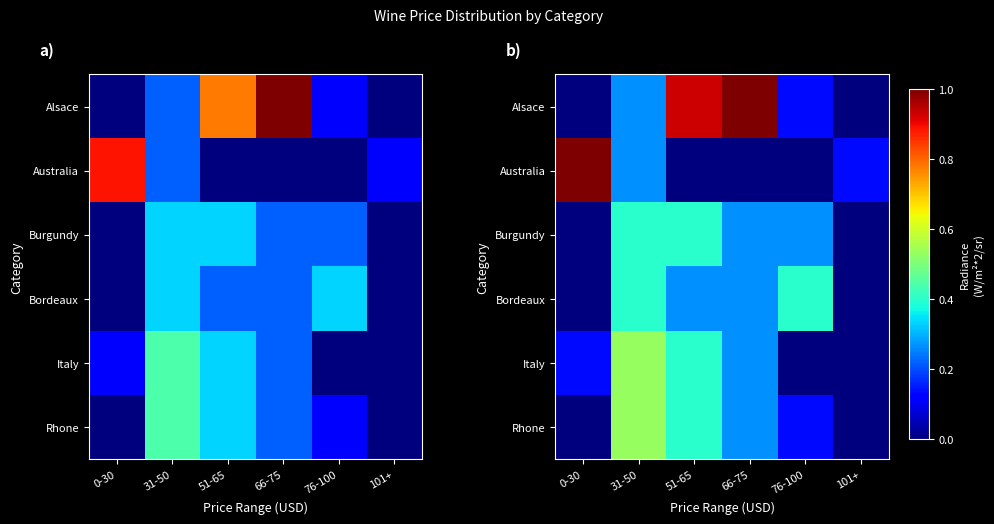

Is it true that Australia equals 0.6 at 0-30?

False